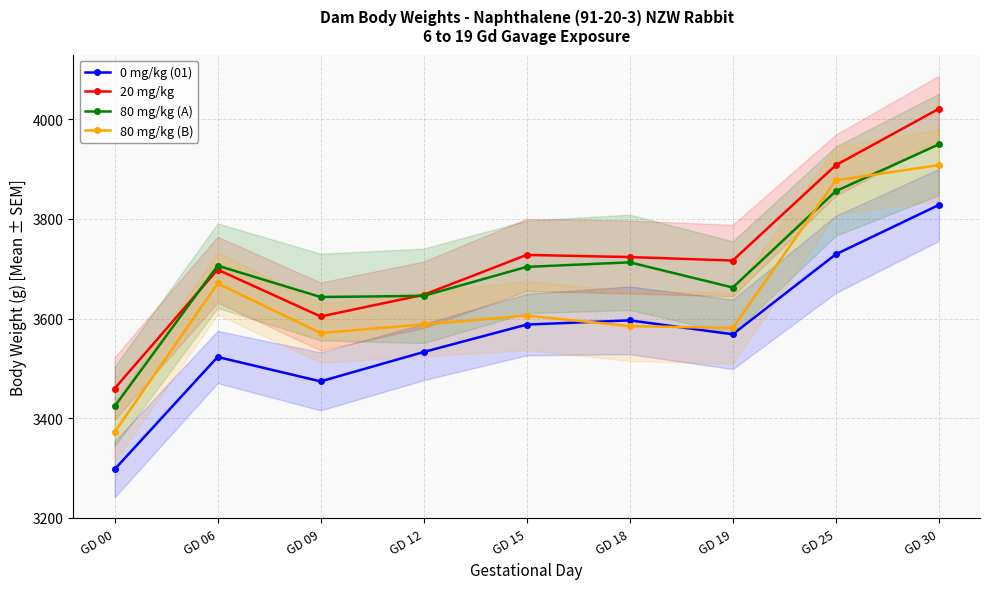

Count the number of categories in the chart.

9